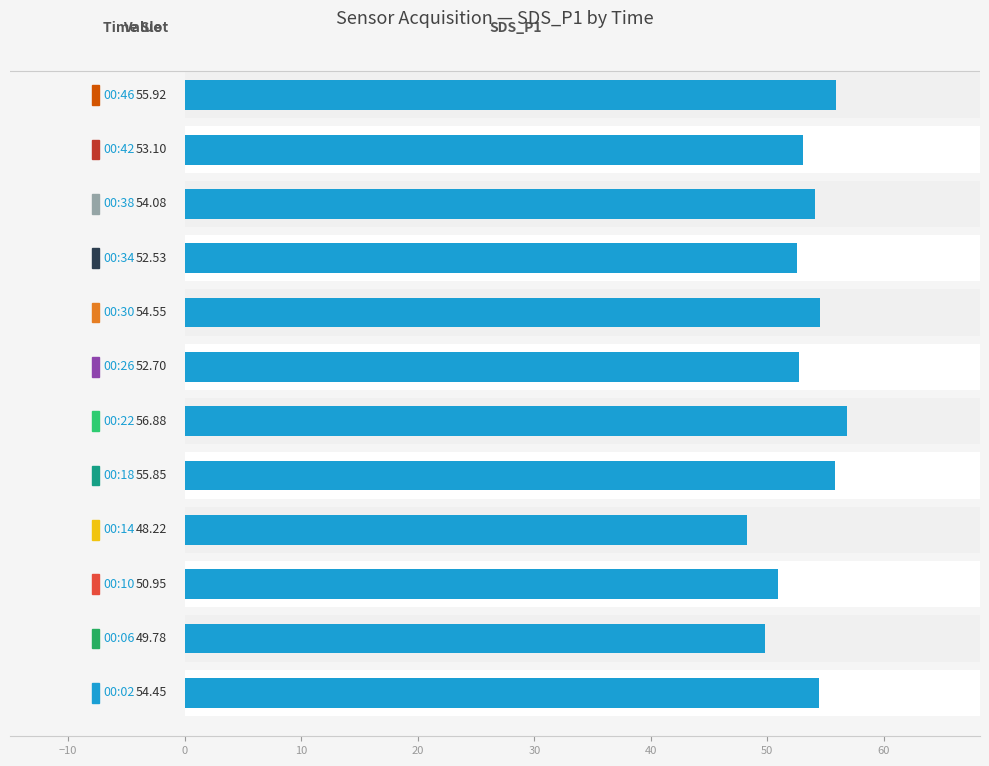

What is the minimum value shown in the chart?

48.2